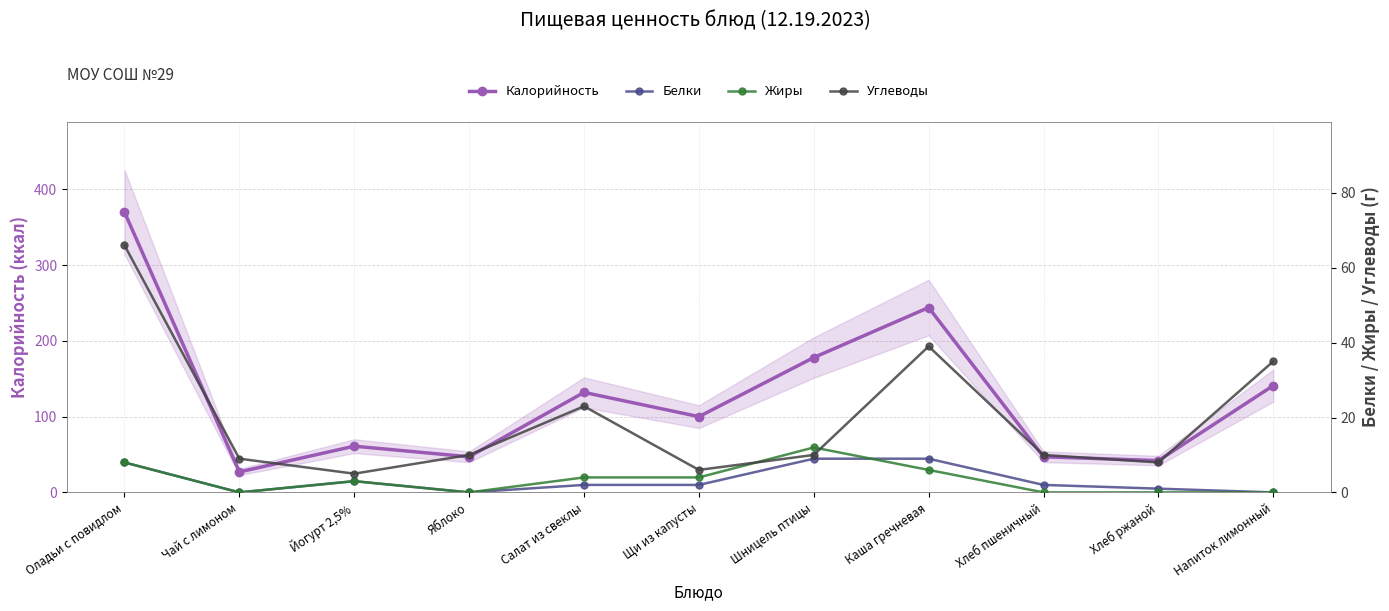

What is the maximum value shown in the chart?

370